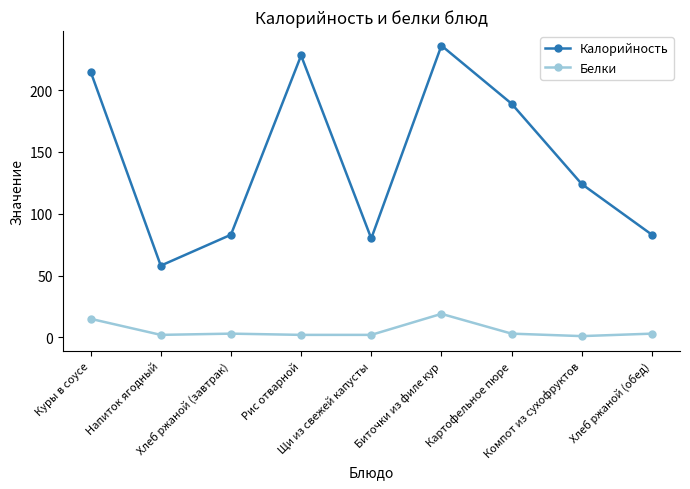

Which category has the lowest value in the Калорийность series?

Напиток ягодный